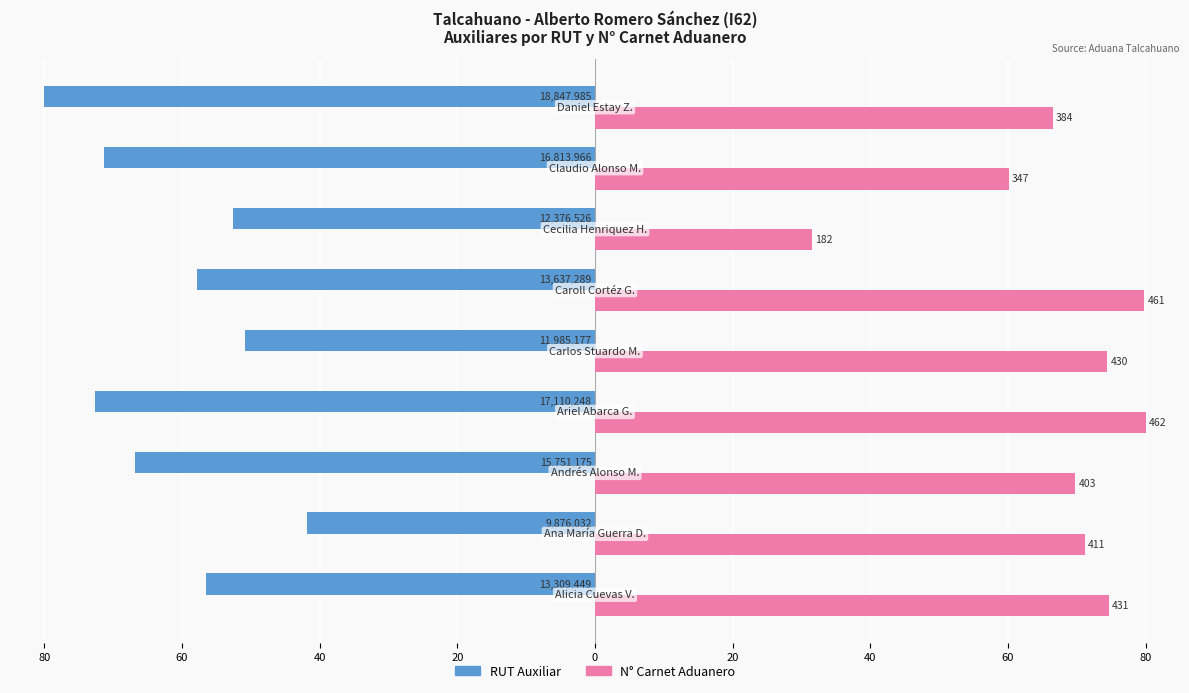

What are all the series names shown in the legend?

RUT Auxiliar, N° Carnet Aduanero